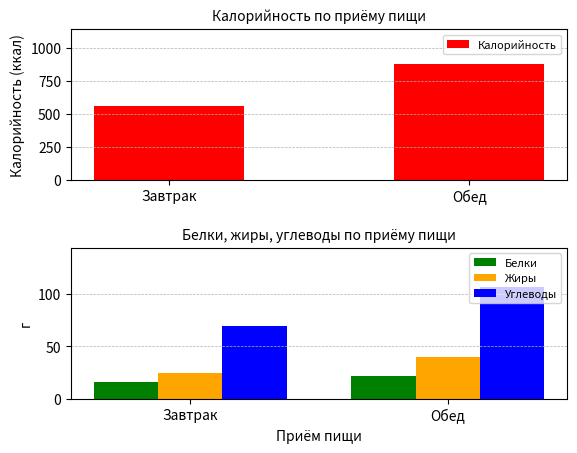

How many groups of bars are there?

2